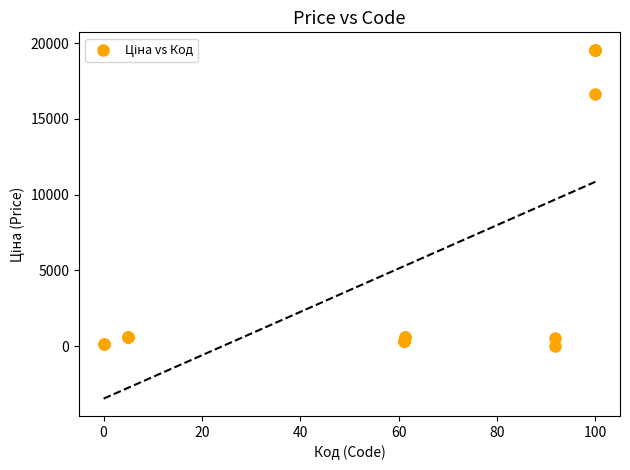

What Y value in the scatter plot is closest to 9798?

16636.8